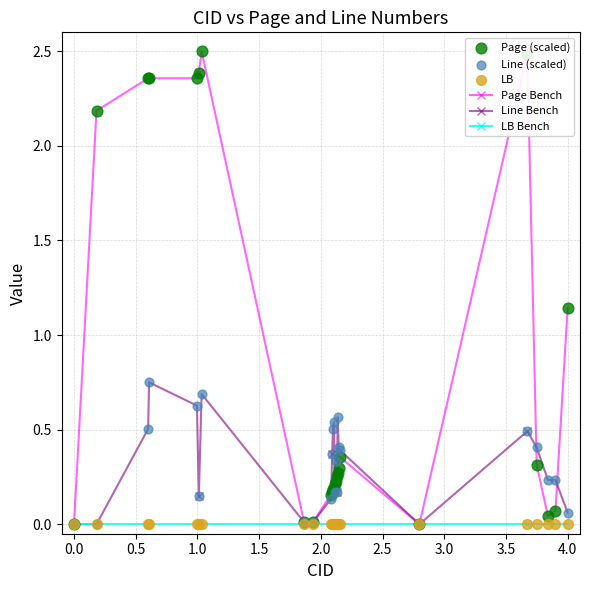

What is the greatest value displayed?

2.5